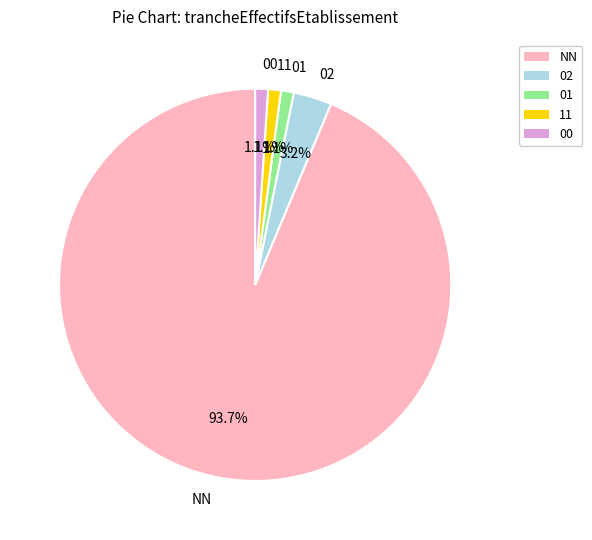

What percentage is the 02 slice, to the nearest percent?

3%